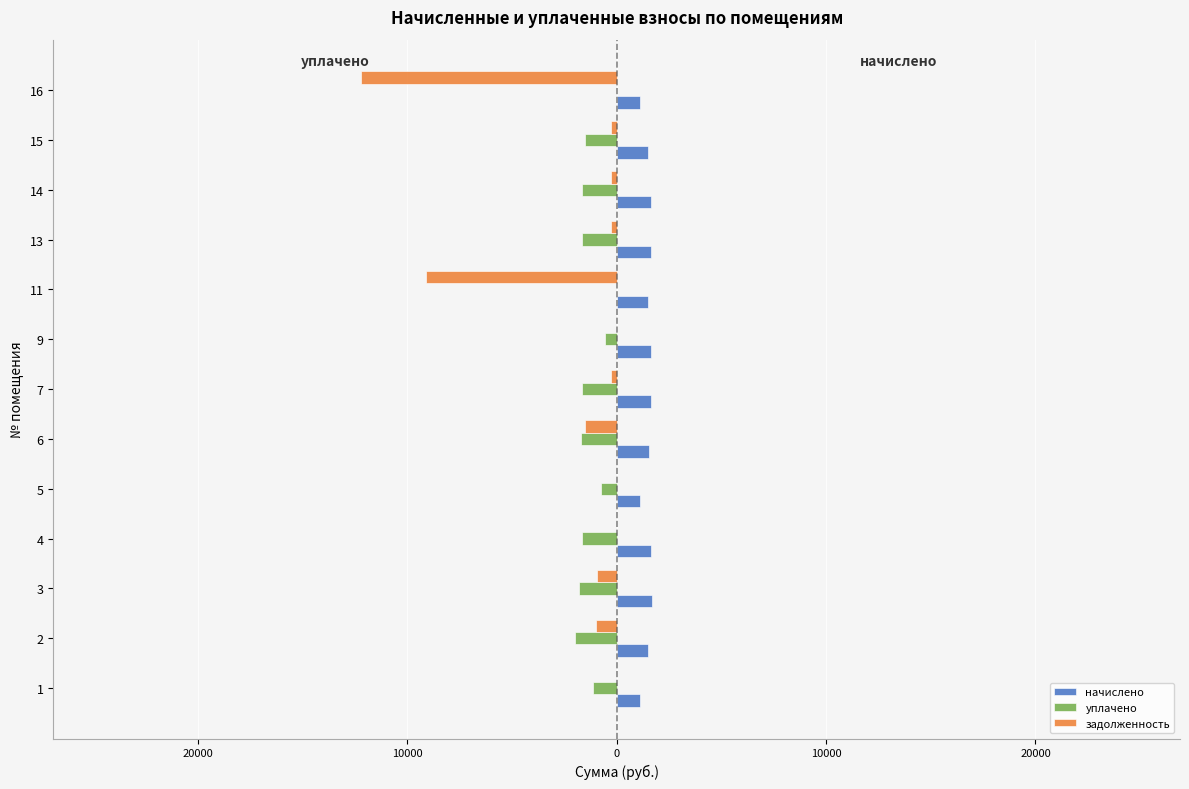

What are all the series names shown in the legend?

начислено, уплачено, задолженность